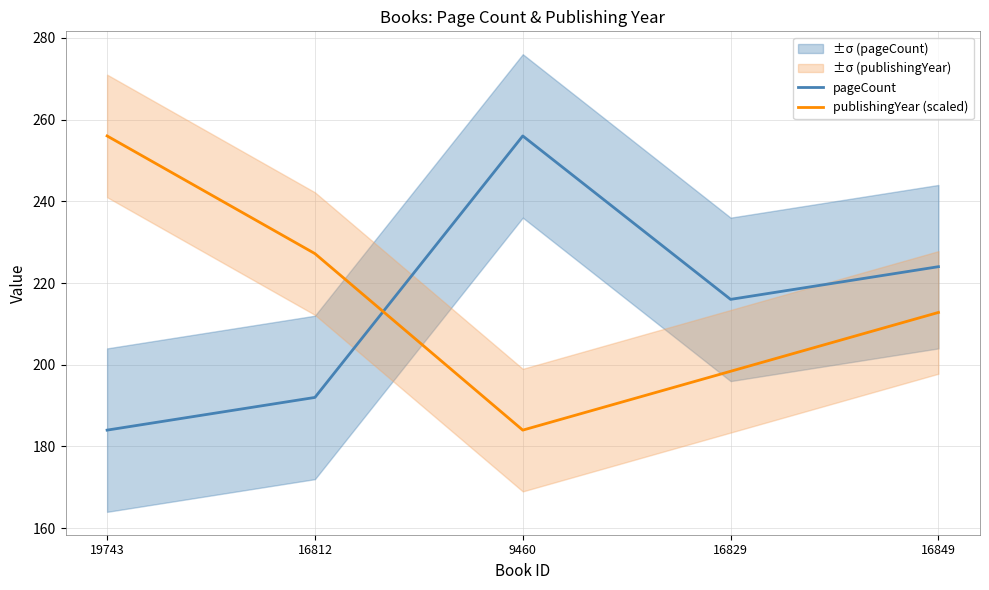

How many series are shown in this chart?

2